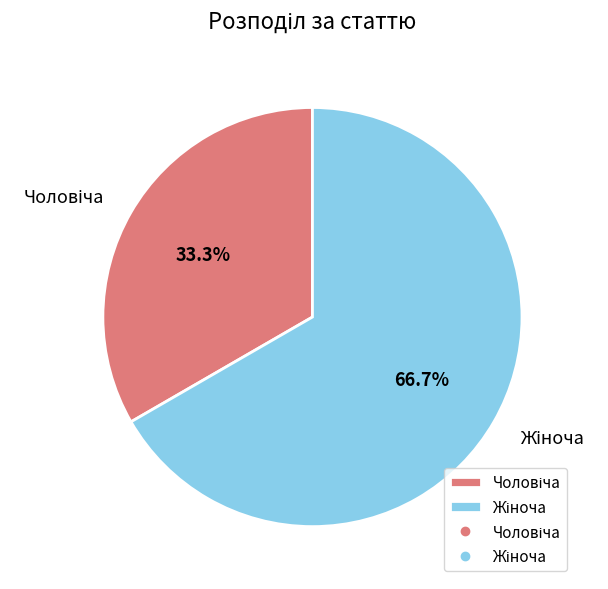

Is there a majority slice in this chart?

Yes